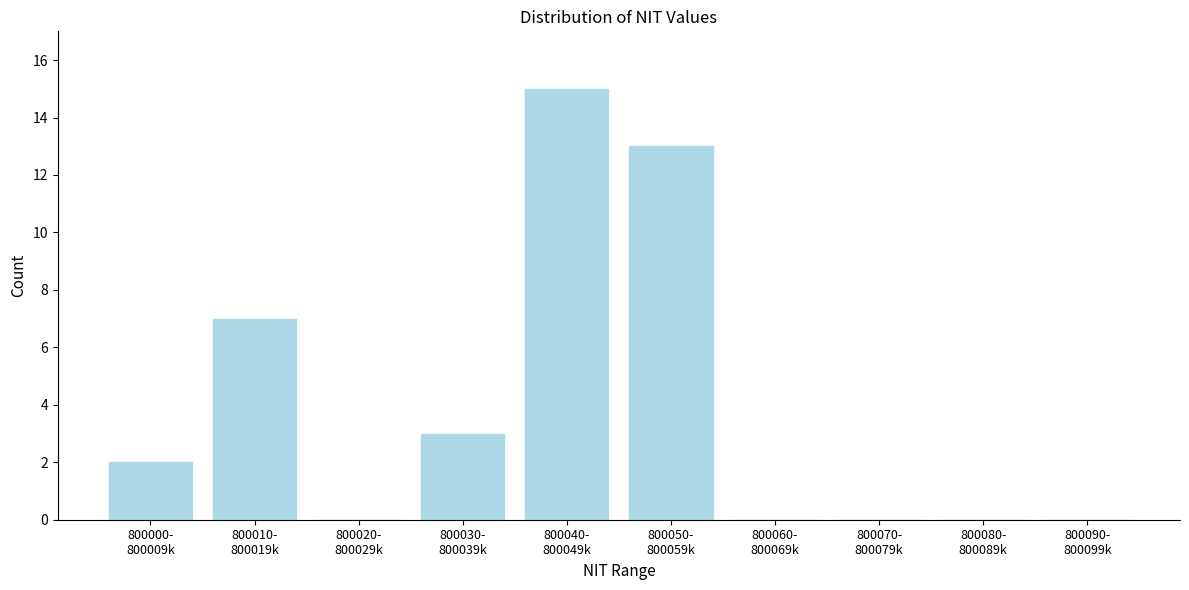

What is the maximum value shown in the chart?

15